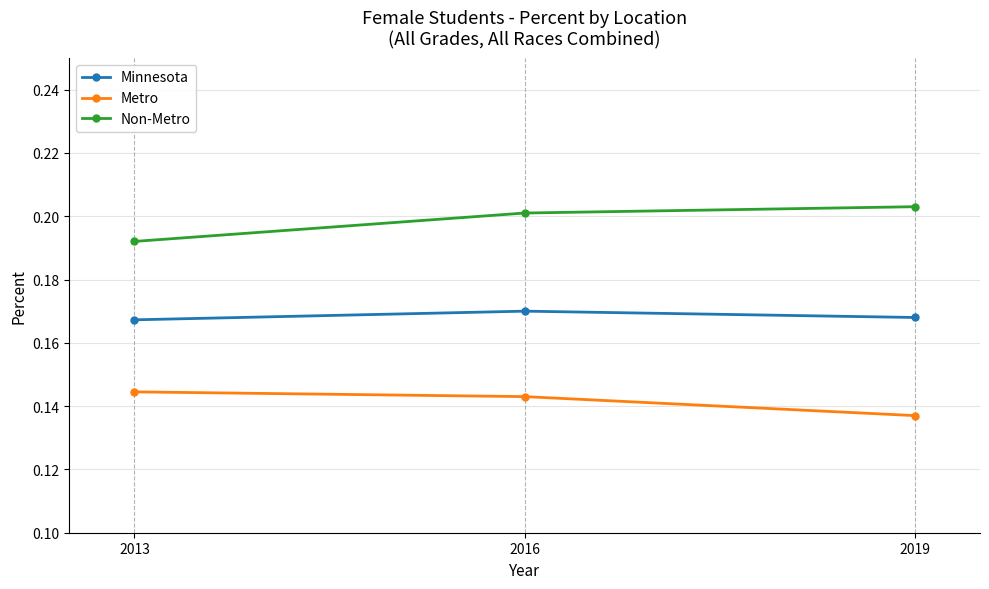

What is the sum of the Minnesota values at 2013 and 2016?

0.3